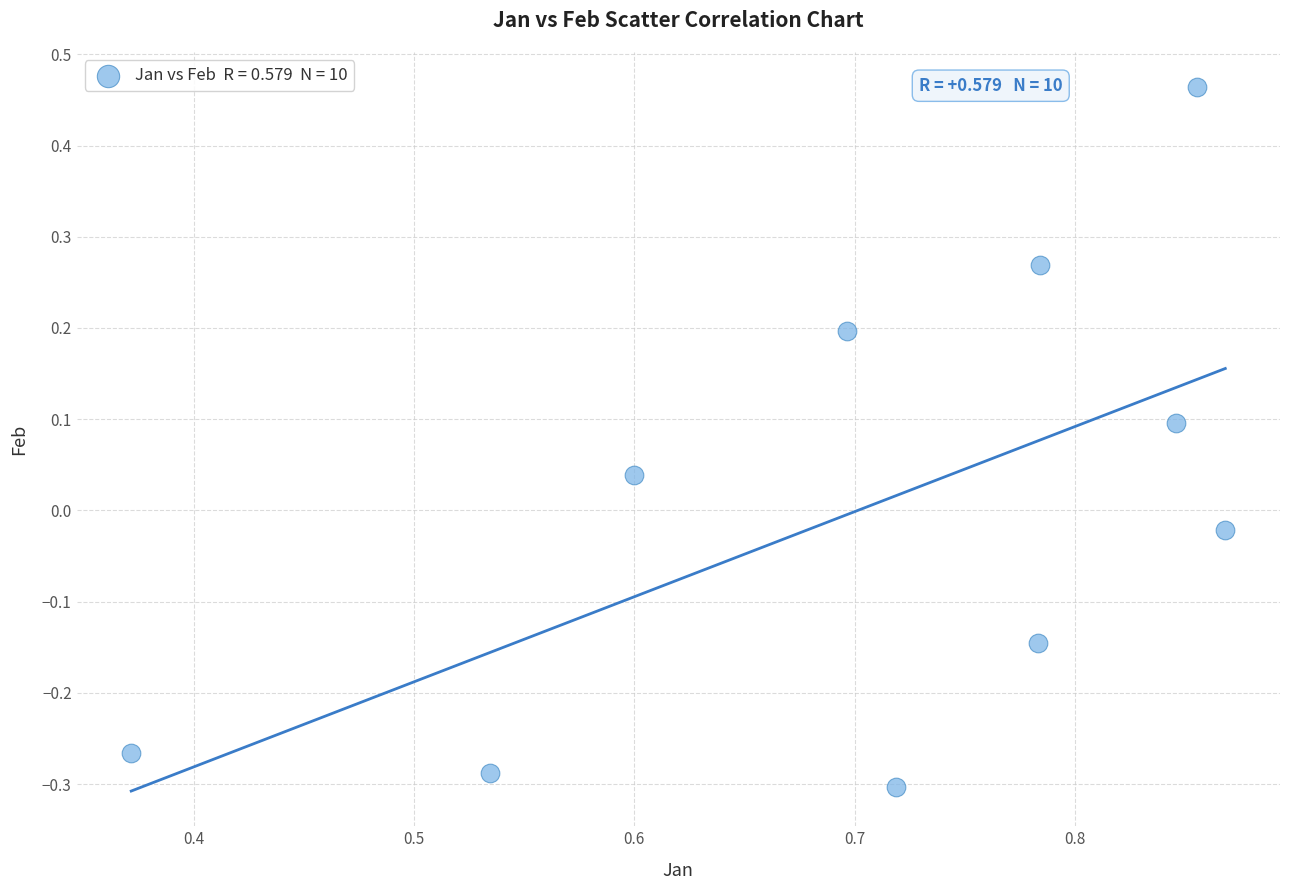

What is the average X value?

0.7